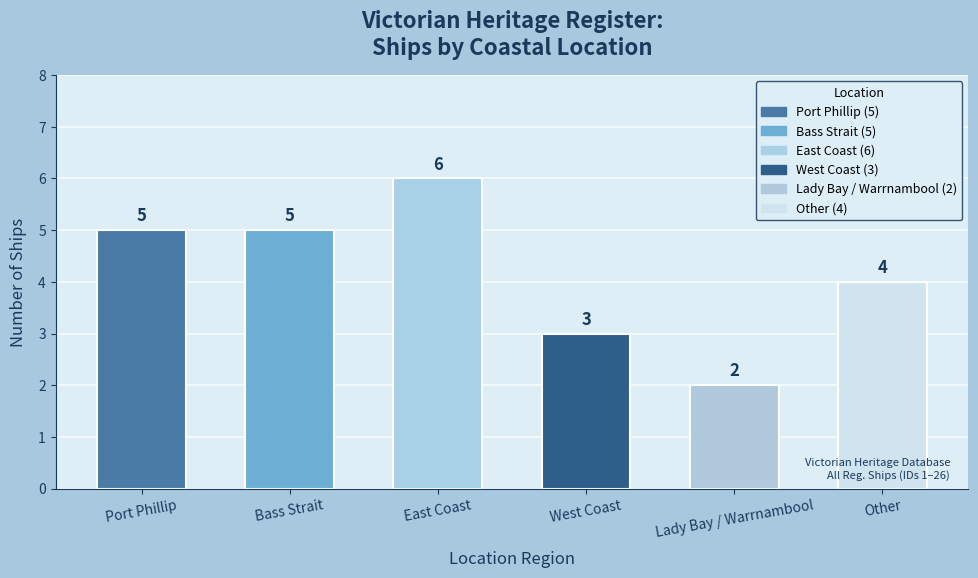

What is the ratio of the value at Lady Bay / Warrnambool to the value at East Coast?

0.3